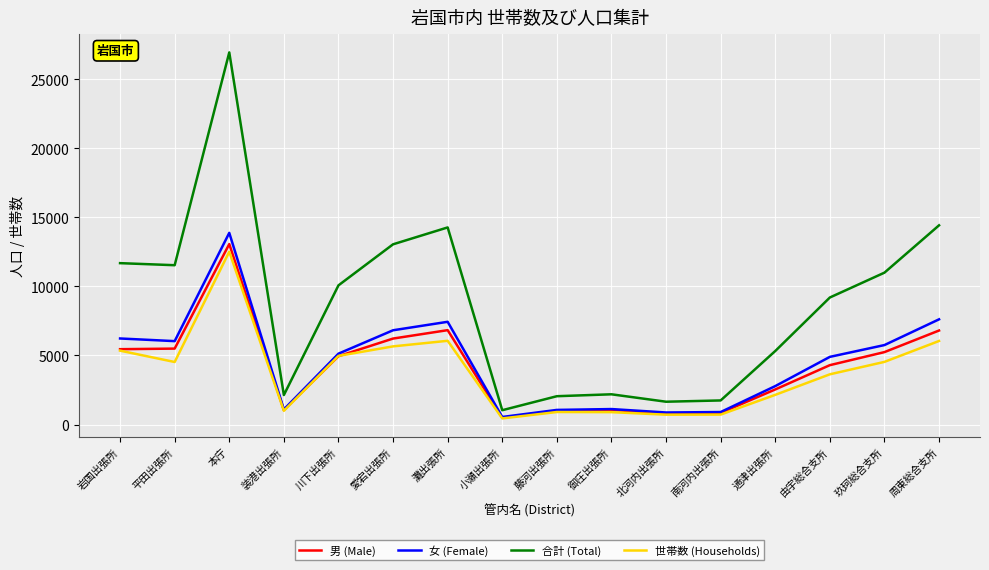

How many distinct data groups are displayed?

4